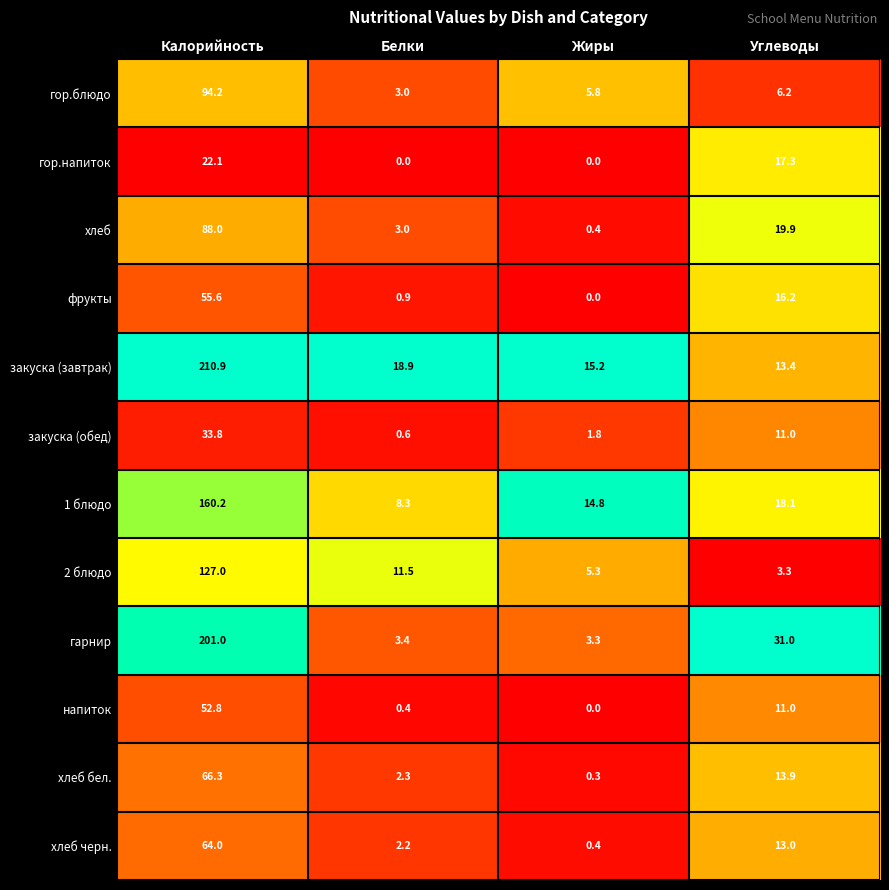

Rank the series by their maximum value, from lowest to highest.

гор.напиток, закуска (обед), напиток, фрукты, хлеб черн., хлеб бел., хлеб, гор.блюдо, 2 блюдо, 1 блюдо, гарнир, закуска (завтрак)